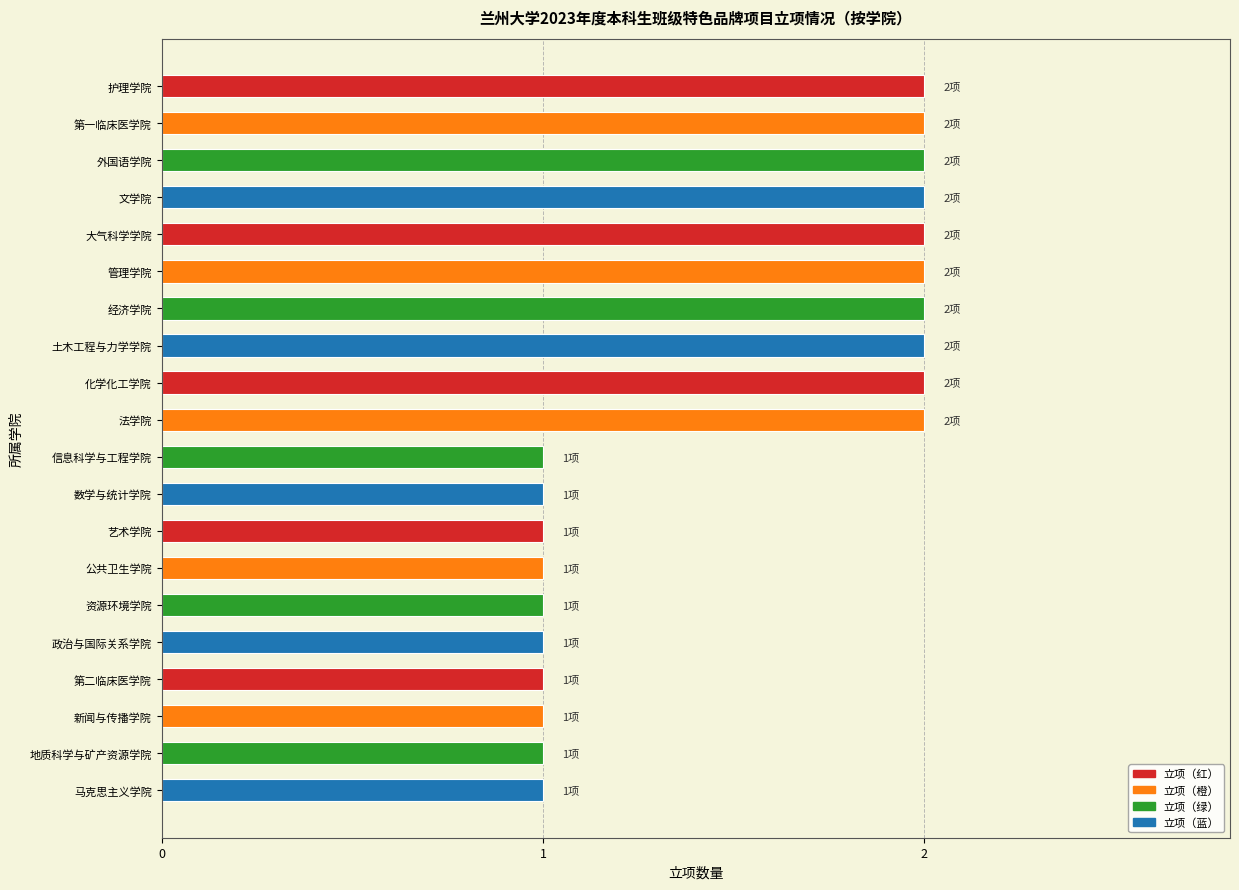

What is the sum of all values?

30